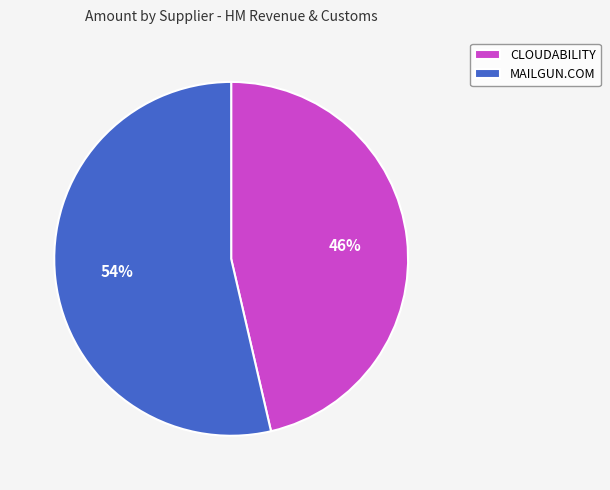

Approximately how many times larger is the value at MAILGUN.COM compared to CLOUDABILITY?

1.2